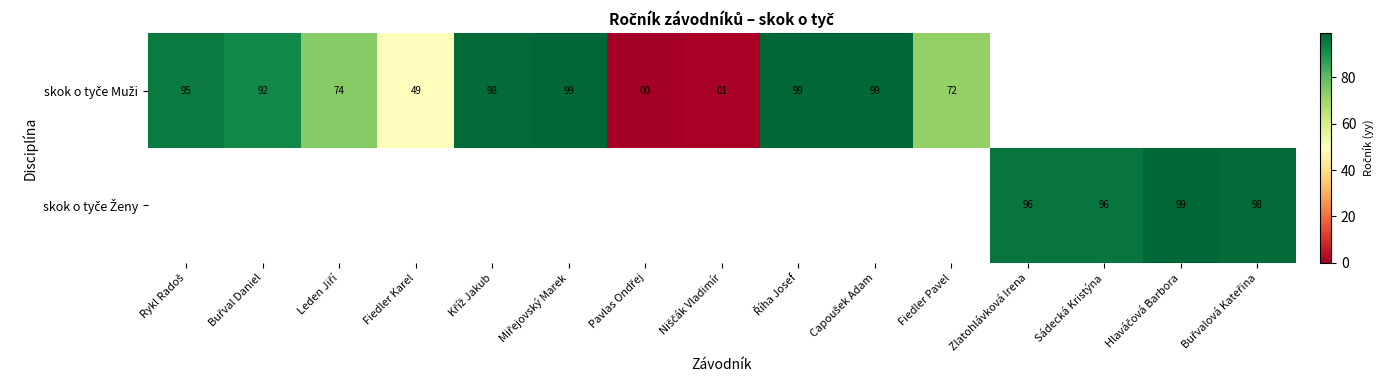

Count the number of categories in the chart.

15